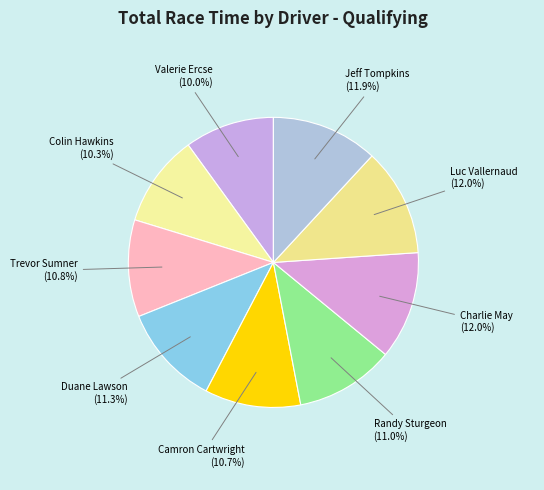

Does Colin Hawkins account for over 50% of the chart?

No